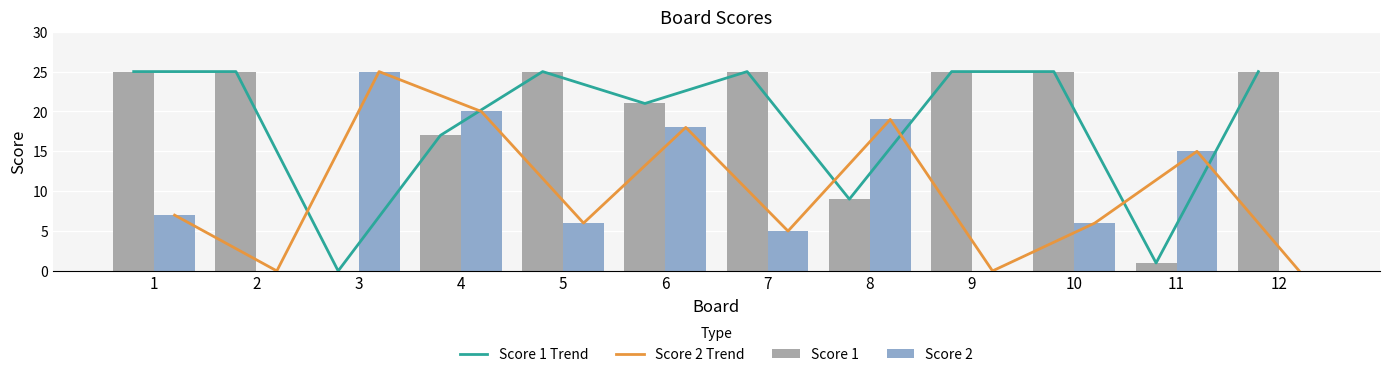

True or false: Score 1 has a value of 25 at 9.

True